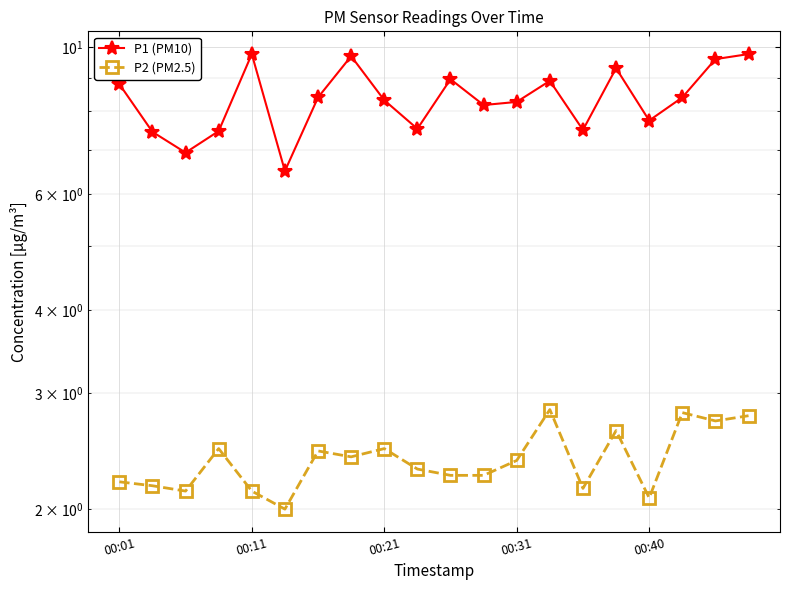

True or false: P2 (PM2.5) and P1 (PM10) cross at least once.

False